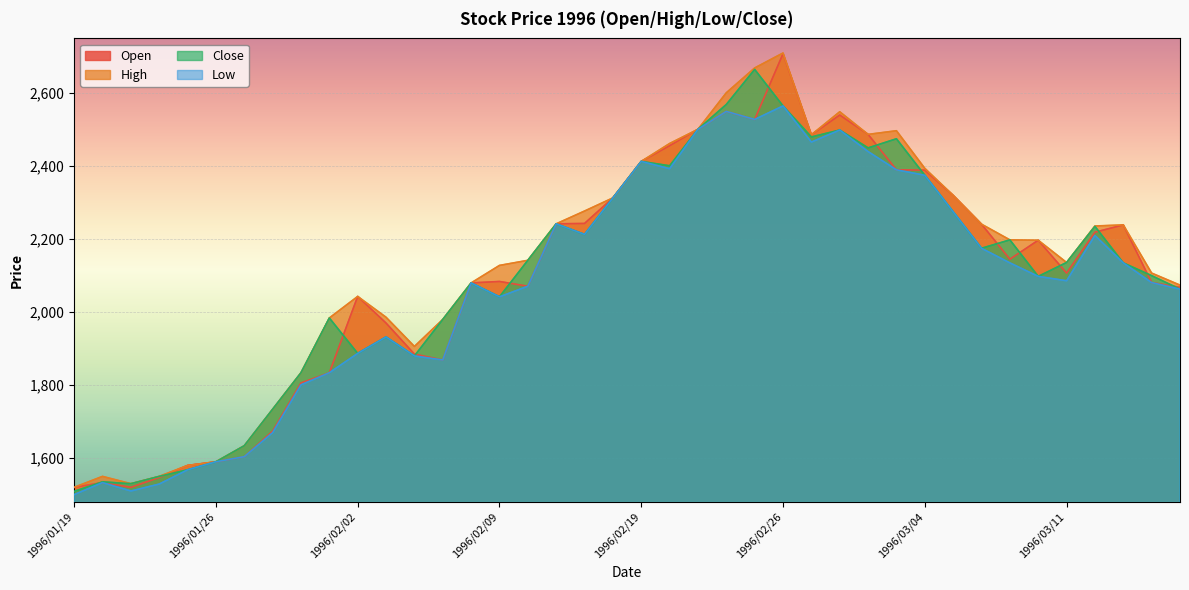

List the labels in order of Open value, smallest first.

1996/01/19, 1996/01/23, 1996/01/22, 1996/01/24, 1996/01/25, 1996/01/26, 1996/01/29, 1996/01/30, 1996/01/31, 1996/02/01, 1996/02/07, 1996/02/06, 1996/02/05, 1996/02/02, 1996/03/15, 1996/02/13, 1996/02/08, 1996/03/14, 1996/02/09, 1996/03/11, 1996/03/07, 1996/03/08, 1996/03/12, 1996/03/13, 1996/03/06, 1996/02/14, 1996/02/15, 1996/02/16, 1996/03/05, 1996/03/04, 1996/03/01, 1996/02/19, 1996/02/20, 1996/02/27, 1996/02/29, 1996/02/21, 1996/02/23, 1996/02/28, 1996/02/22, 1996/02/26